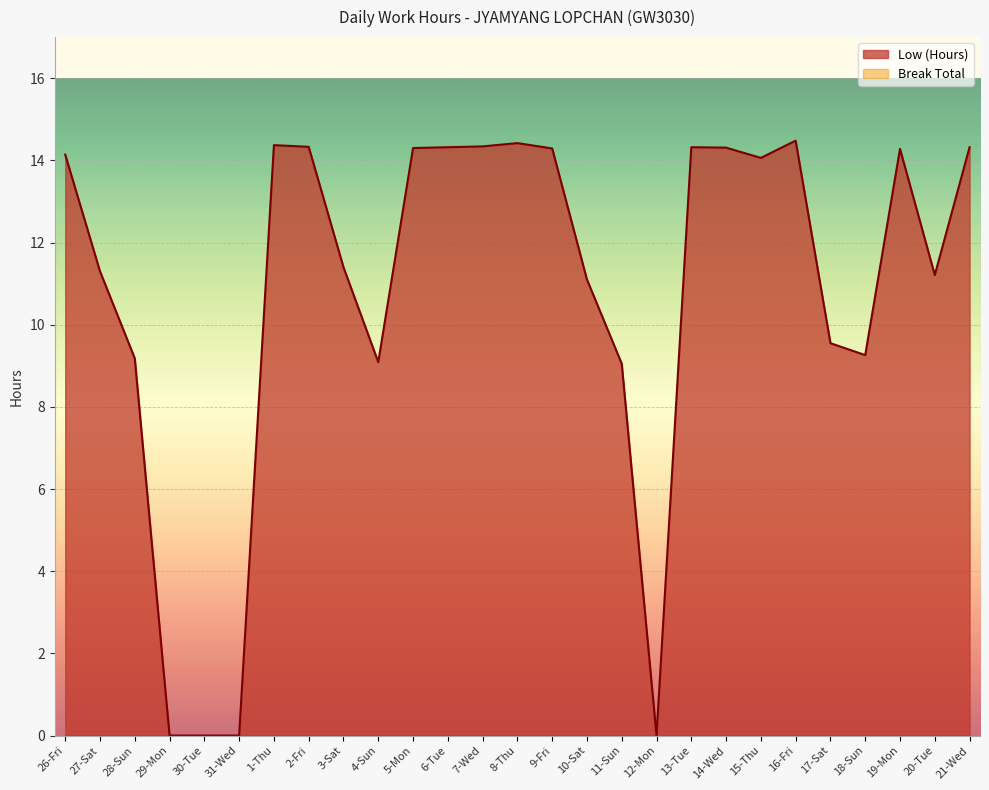

Does the chart display data point markers on the line(s)?

No